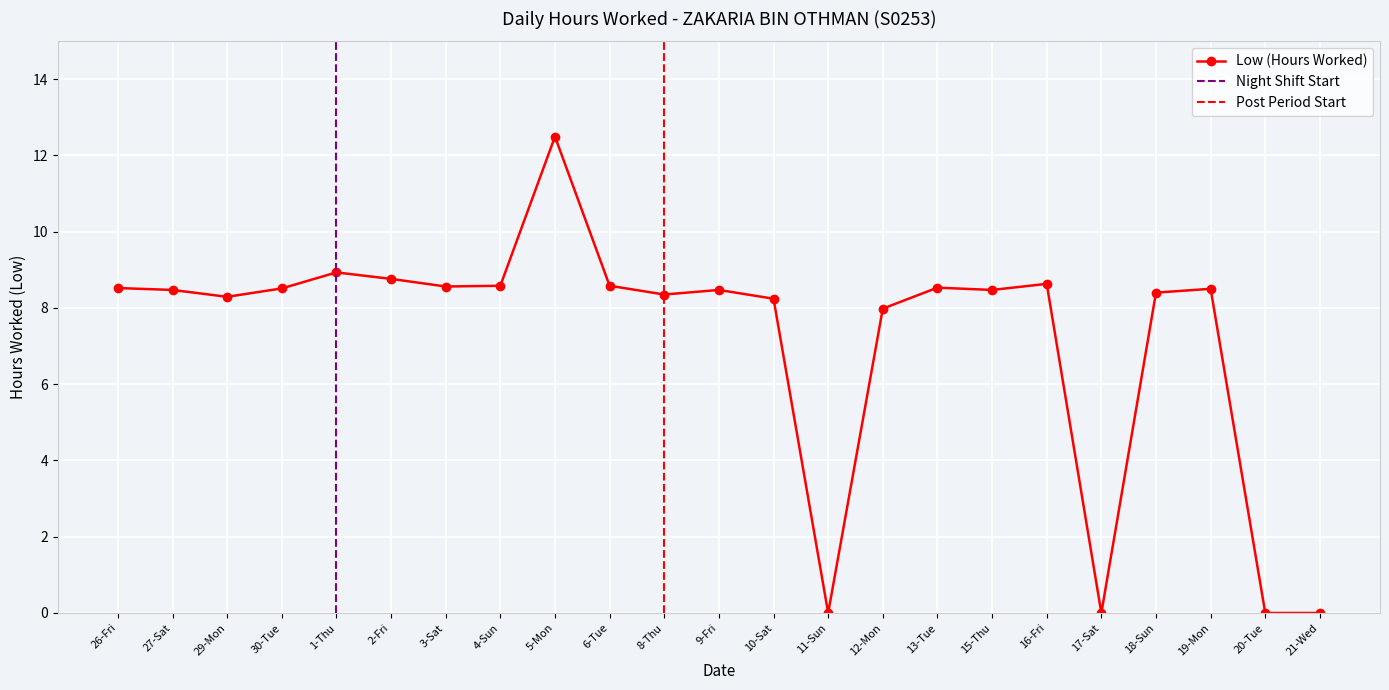

Rank the categories by value from highest to lowest.

5-Mon, 1-Thu, 2-Fri, 16-Fri, 4-Sun, 6-Tue, 3-Sat, 13-Tue, 26-Fri, 30-Tue, 19-Mon, 27-Sat, 9-Fri, 15-Thu, 18-Sun, 8-Thu, 29-Mon, 10-Sat, 12-Mon, 11-Sun, 17-Sat, 20-Tue, 21-Wed